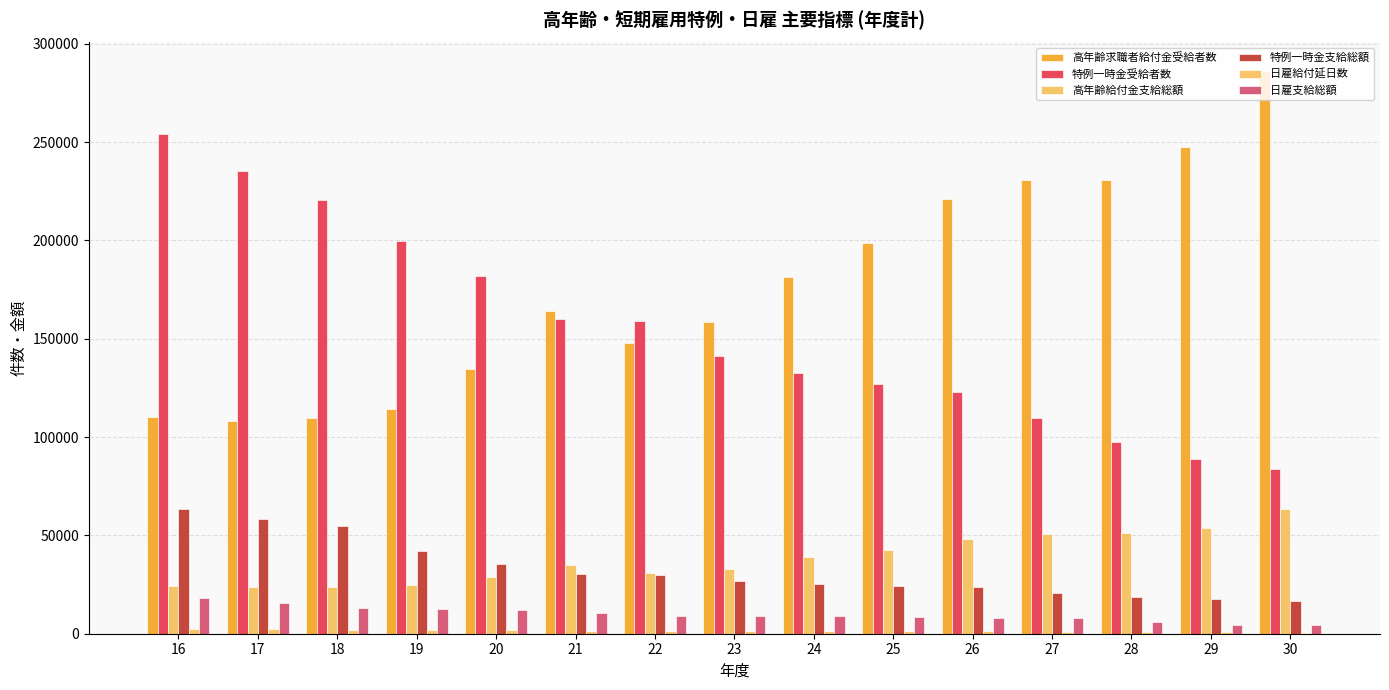

How many categories are shown in the chart?

15